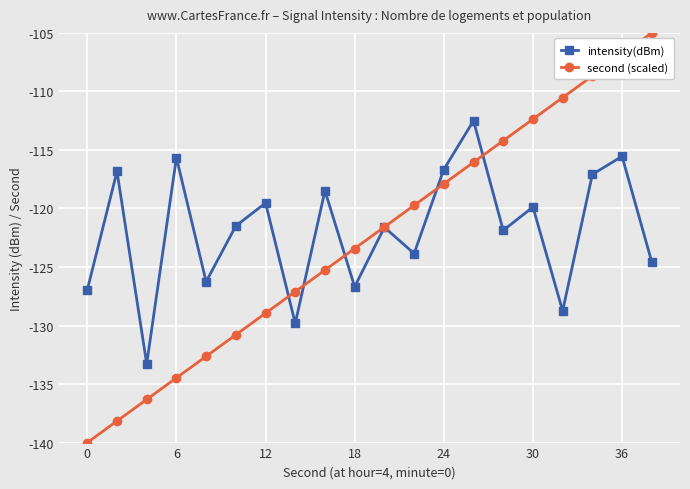

List the series in order of their peak value, lowest first.

intensity(dBm), second (scaled)